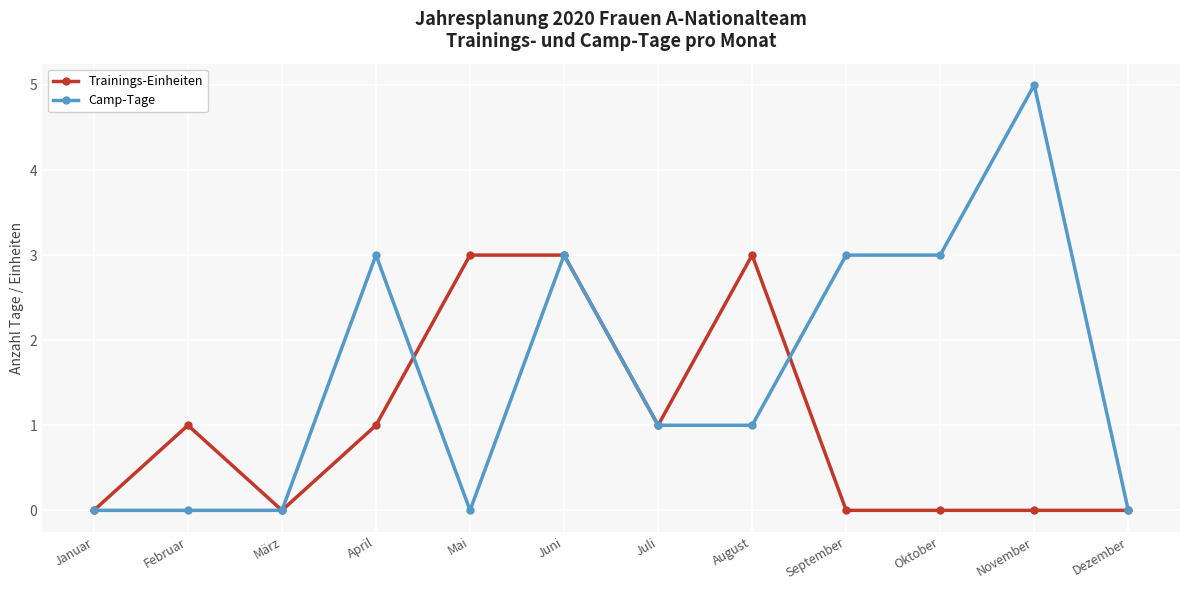

How many categories are shown in the chart?

12